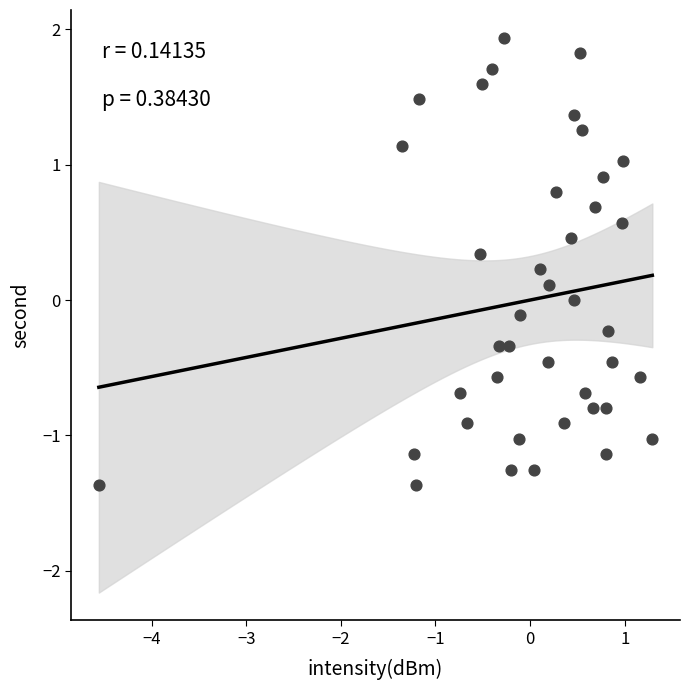

What is the range of Y values (max minus min)?

3.3